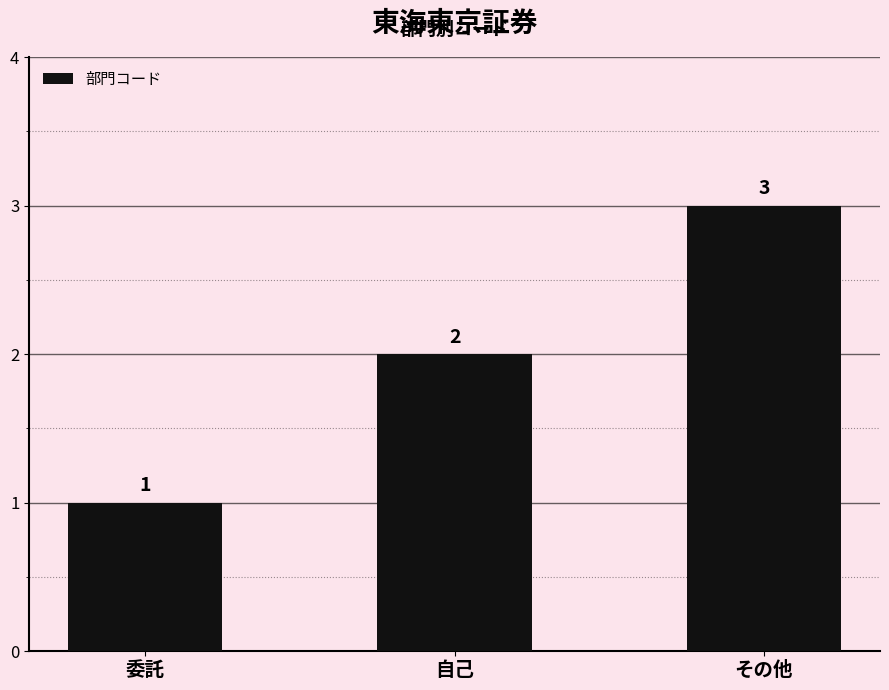

What is the minimum value shown in the chart?

1